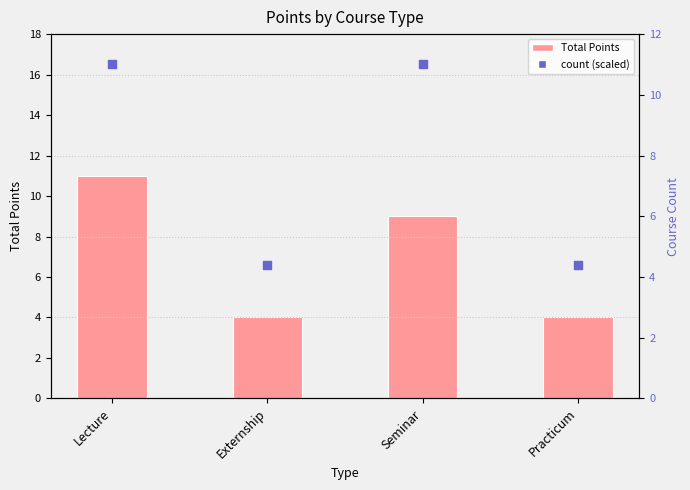

Which series reaches the minimum Y coordinate?

Total Points (Detection Call = course)